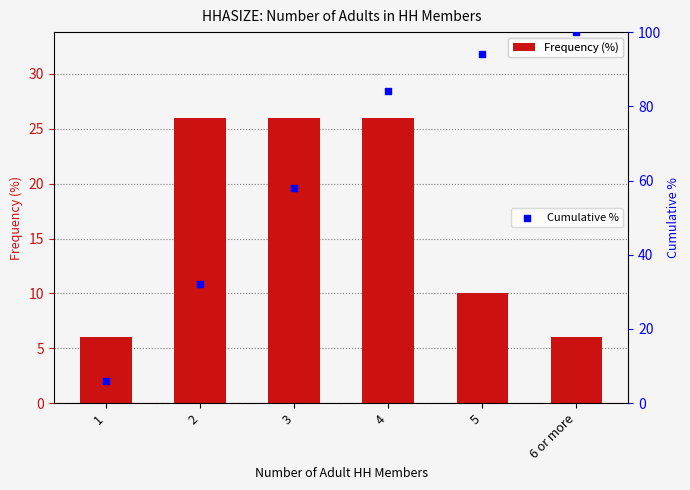

At how many categories does at least one series exceed 70?

3